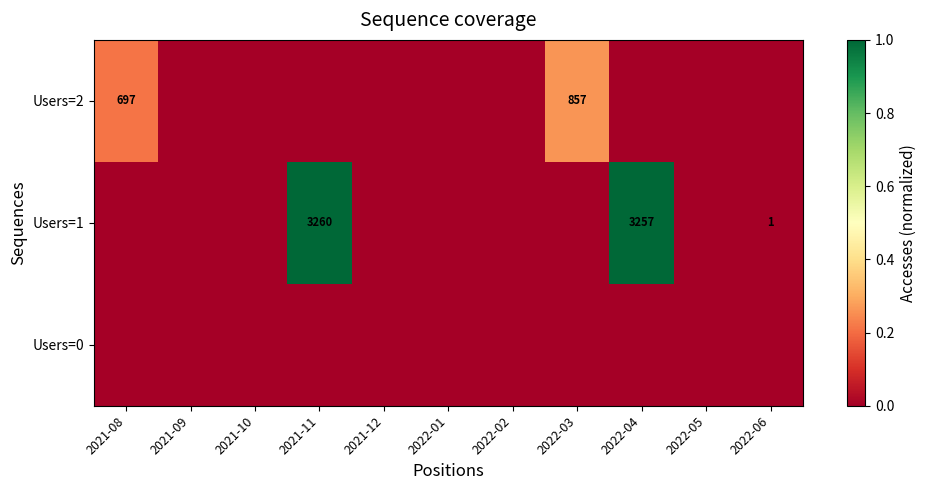

The value of Users=1 at 2022-06 is 1. True or false?

True